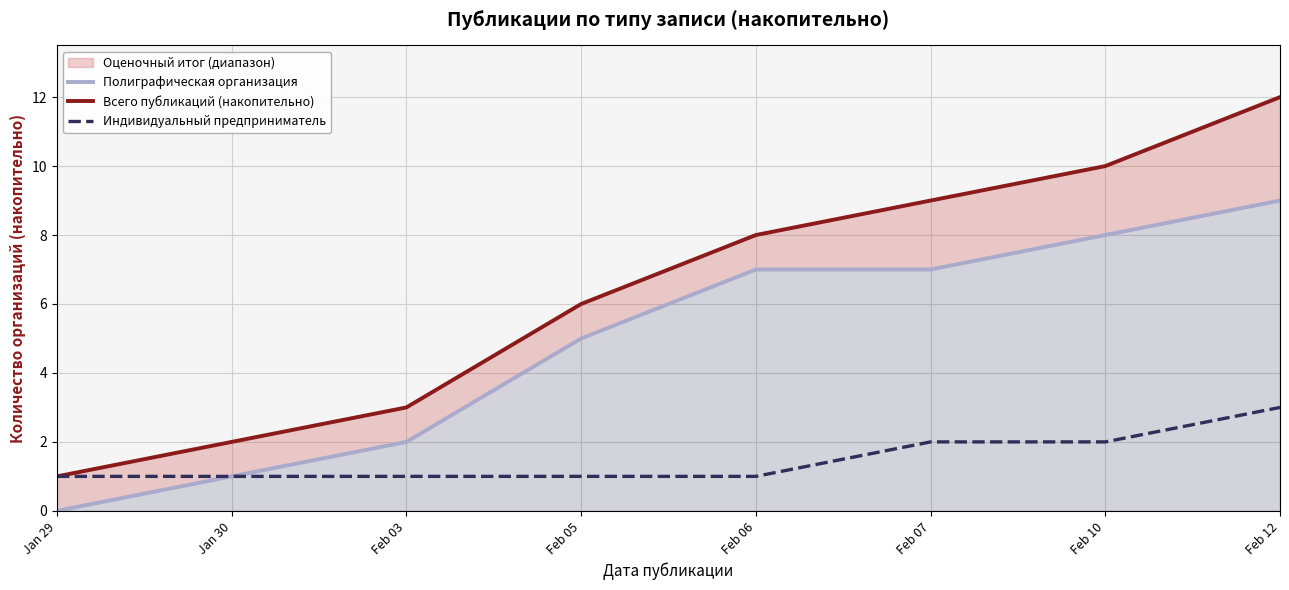

True or false: Индивидуальный предприниматель and Полиграфическая организация intersect in this chart.

False